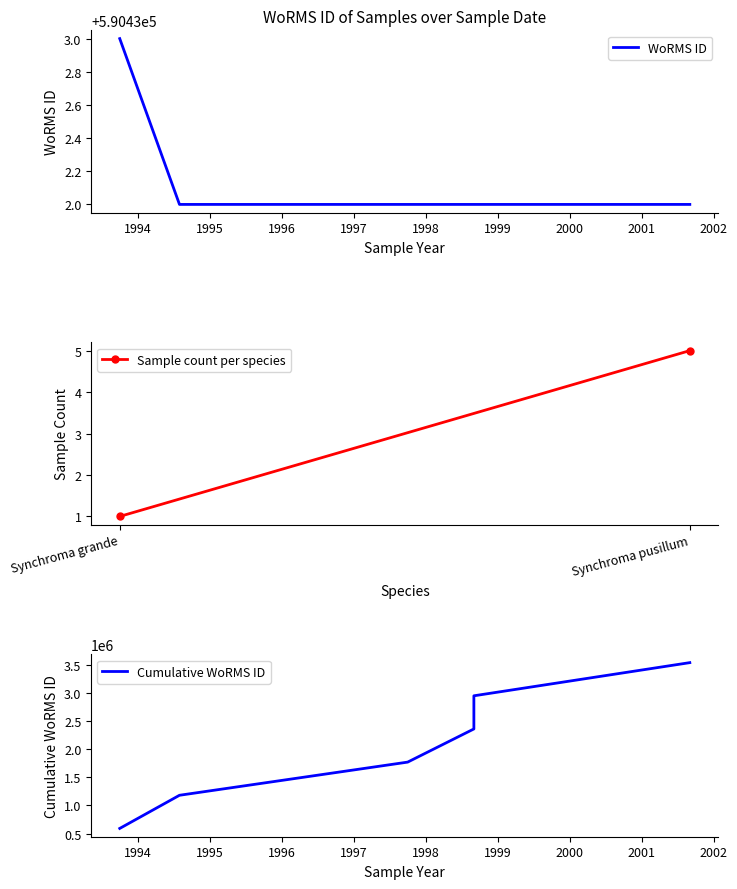

Reading right to left, extract all data points from this chart.

590432	590432	590432	590432	590432	590433